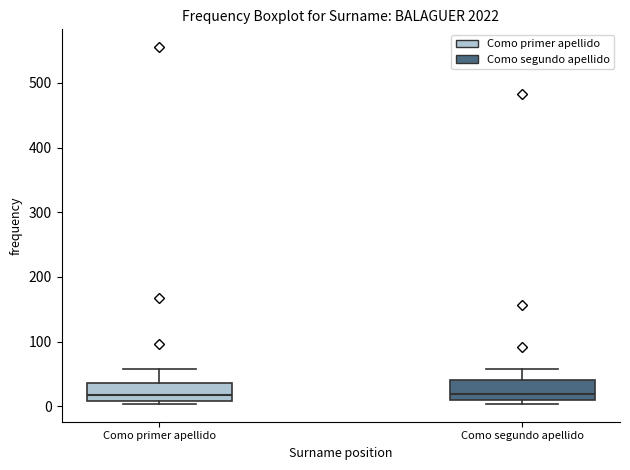

Reading left to right, transcribe this box plot: for each box, give where its median line is, the range the box spans, and where its two whiskers end, as read against the y-axis. The values are not printed on the chart, so give them approximately, as read against the axis.

Como primer apellido: median 20, box 10 to 40, whiskers 0 to 60
Como segundo apellido: median 20, box 10 to 40, whiskers 0 to 60